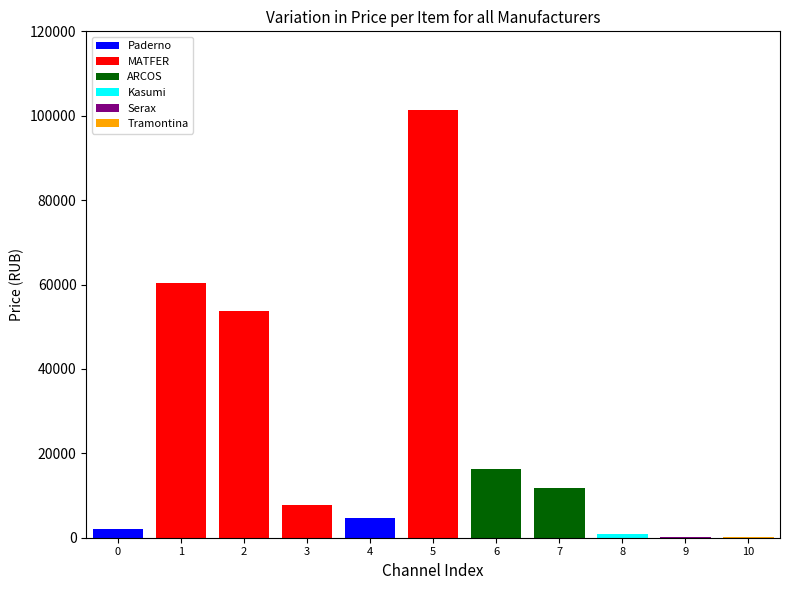

Reading left to right, transcribe all the data shown in this chart.

Paderno
3844=1988	MATFER
14555=60262	MATFER
14561=53664	MATFER
17083=7824	Paderno
17122=4609	MATFER
21432=101363	ARCOS
1024036=16362	ARCOS
1024516=11682	Kasumi
1060134=872	Serax
1067971=100	Tramontina
1068401=143